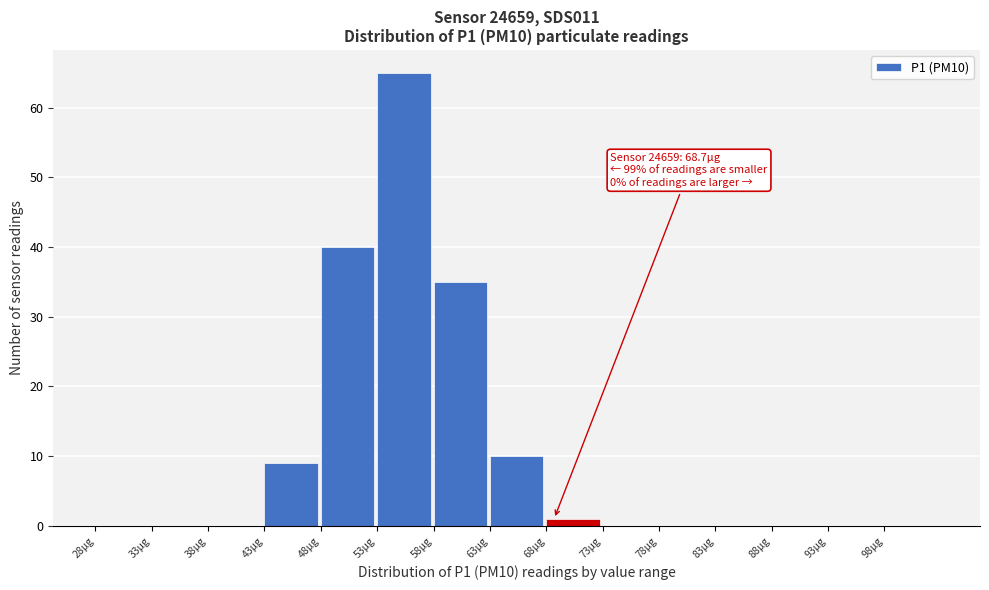

Over which range of the x-axis is the bar tallest?

53 to 58